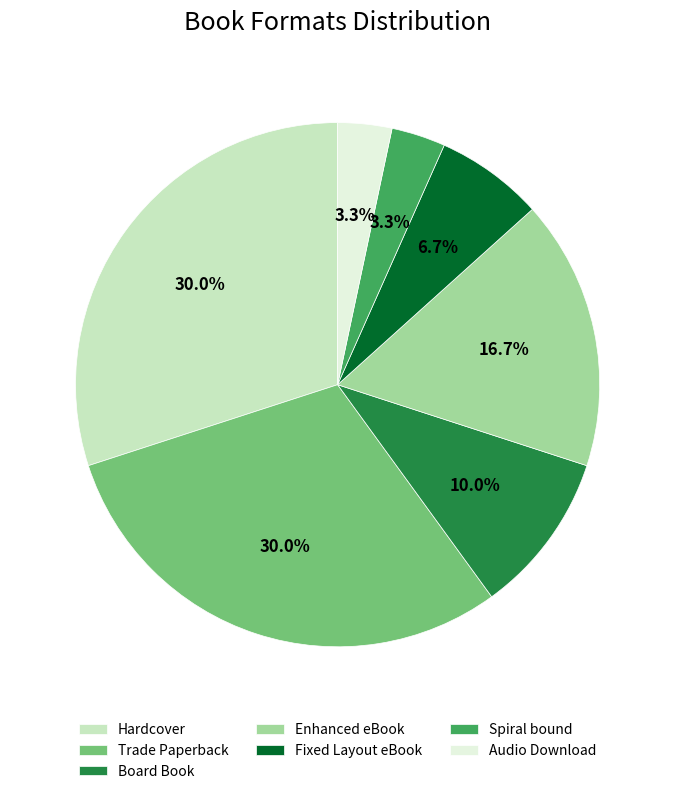

What portion of the pie excludes Hardcover?

70.0%